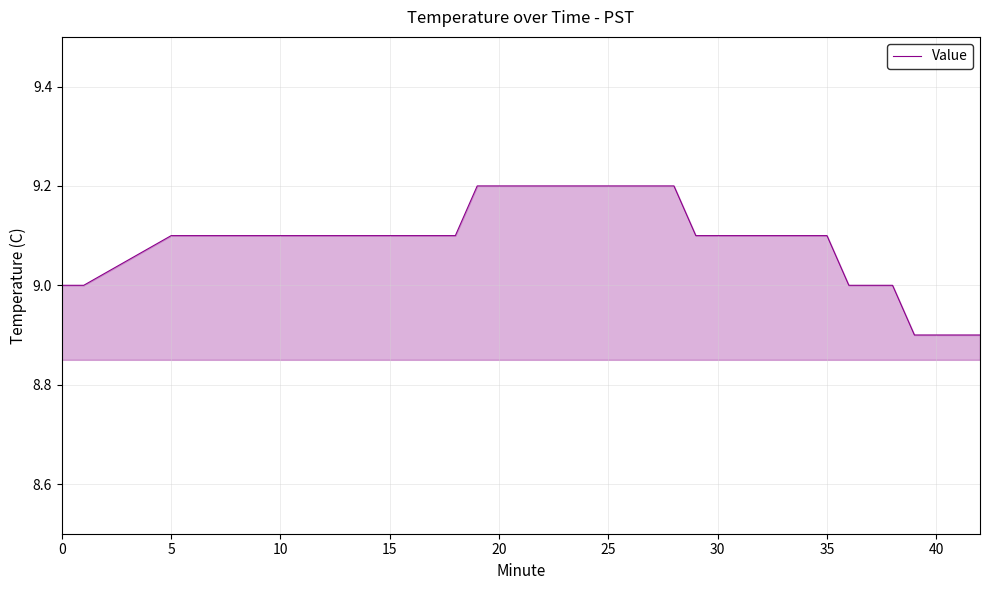

What is the minimum value shown in the chart?

8.9